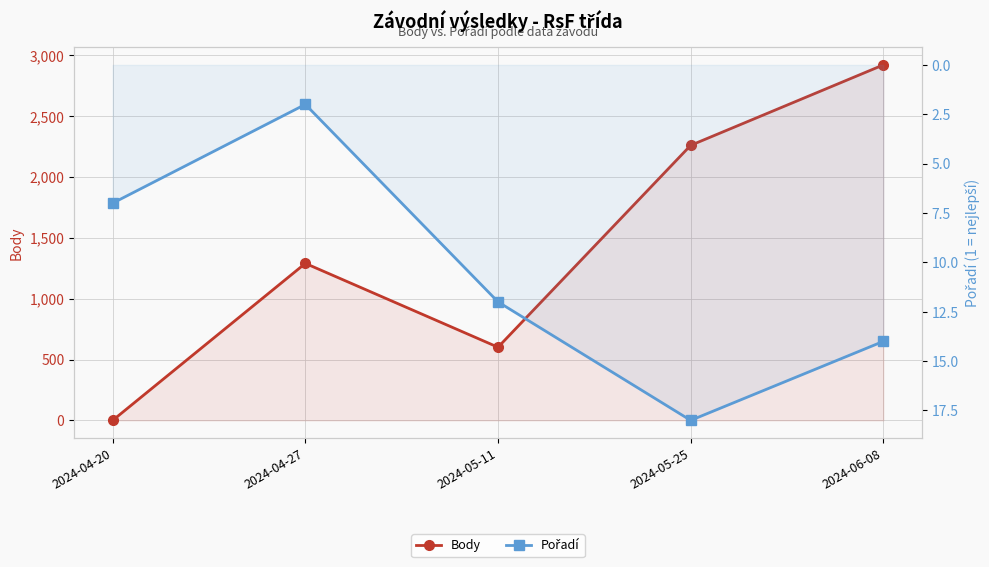

What position from the left is 2024-04-20?

1